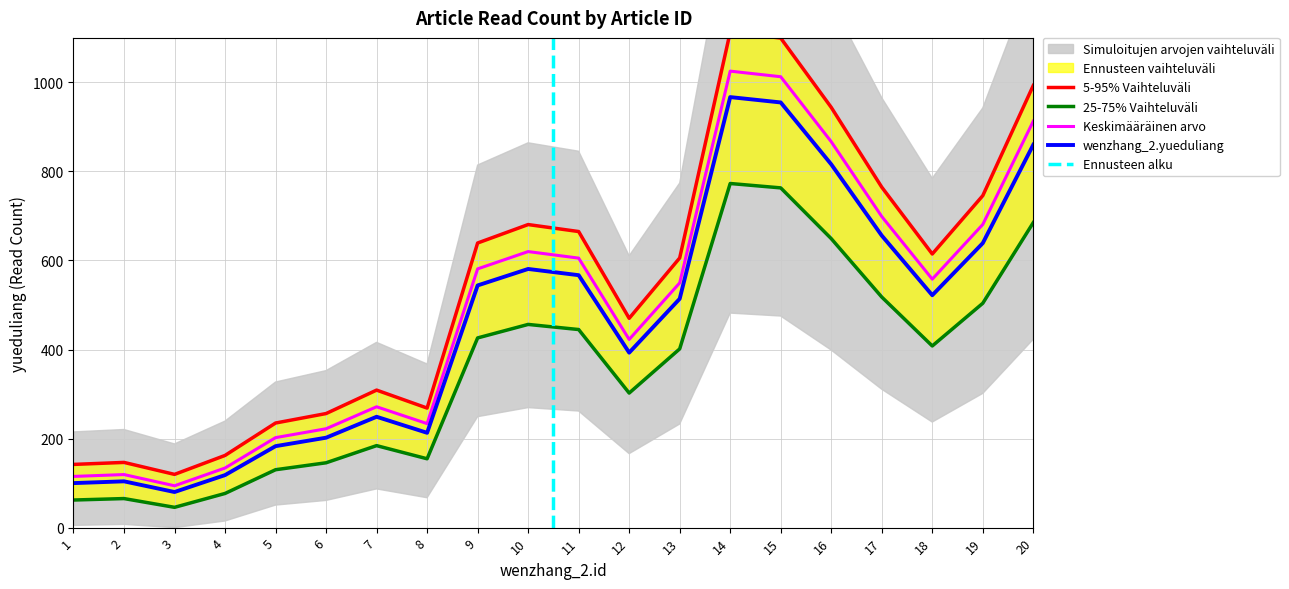

Is it true that the value at 16 is 943.9?

True